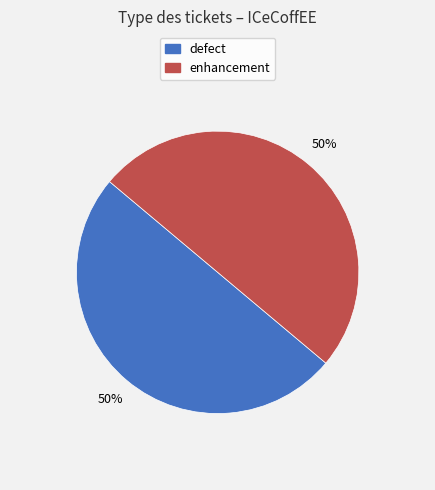

To the nearest percent, what percentage of the pie is defect?

50%